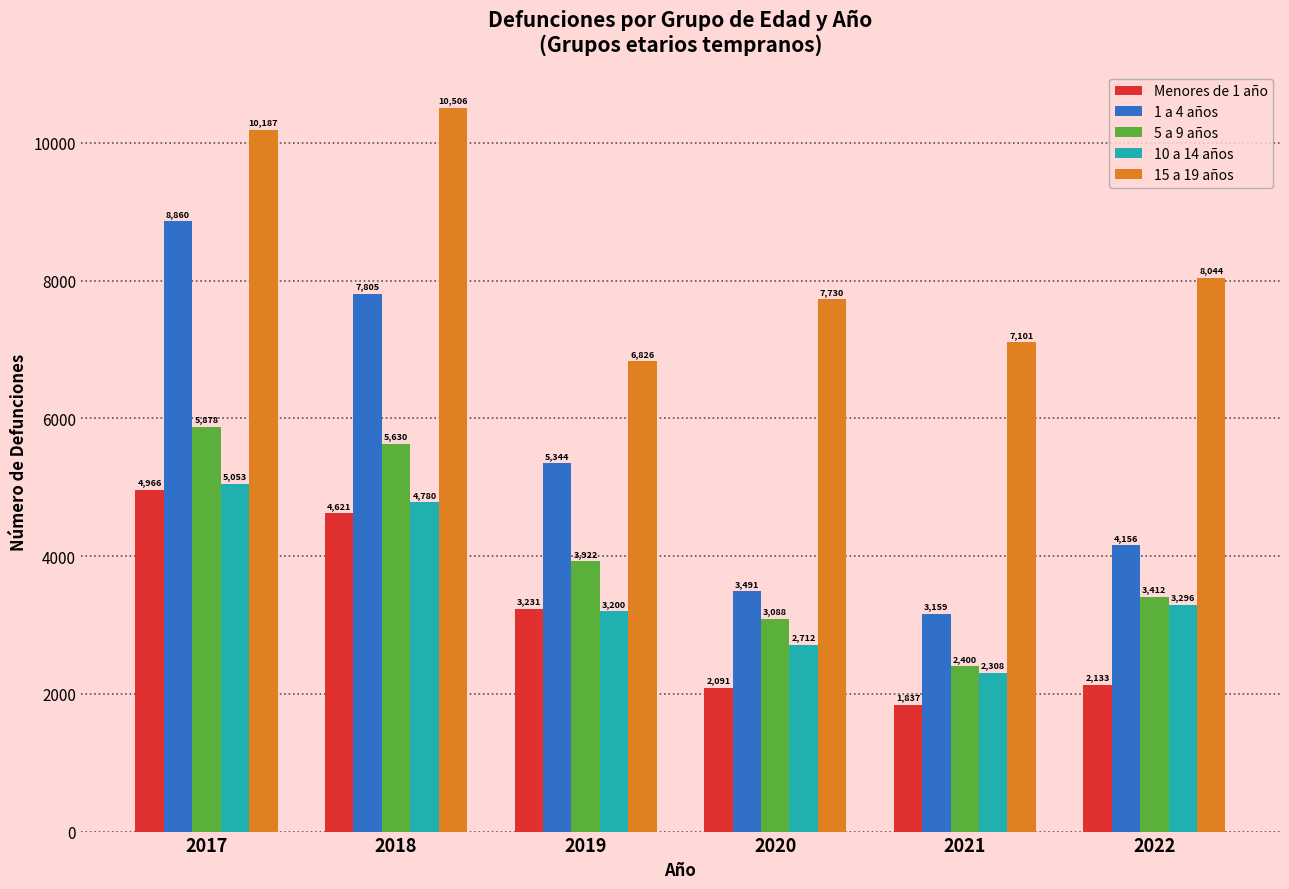

At how many categories does at least one series exceed 9355?

2